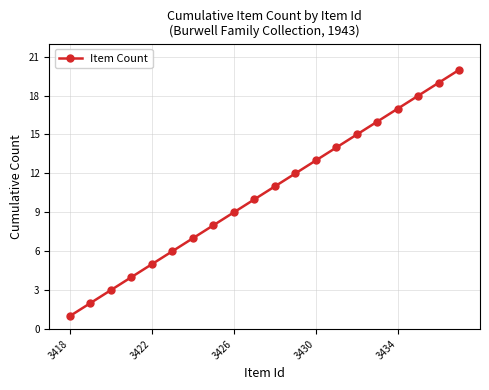

What is the greatest value displayed?

20